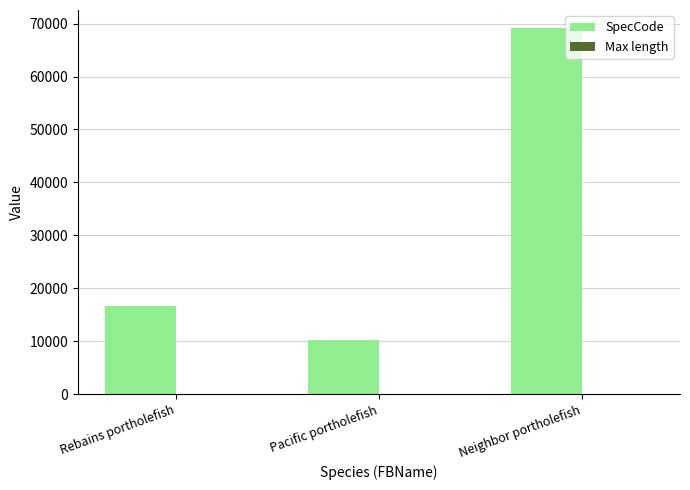

The value of SpecCode at Pacific portholefish is 16358.2. True or false?

False